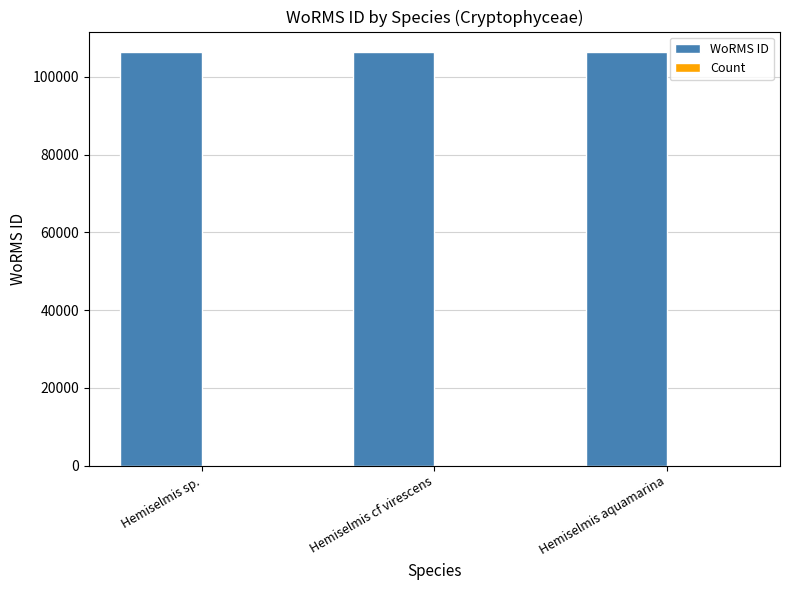

What is the greatest value displayed?

106310